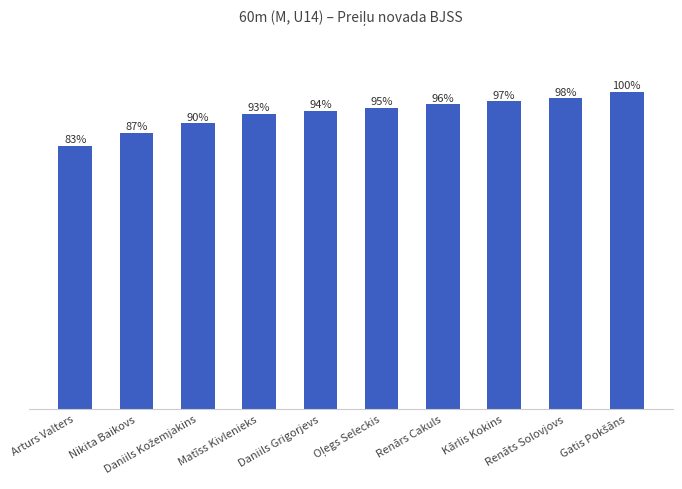

The chart shows a value of 6.3 at Matīss Kivlenieks. True or false?

False